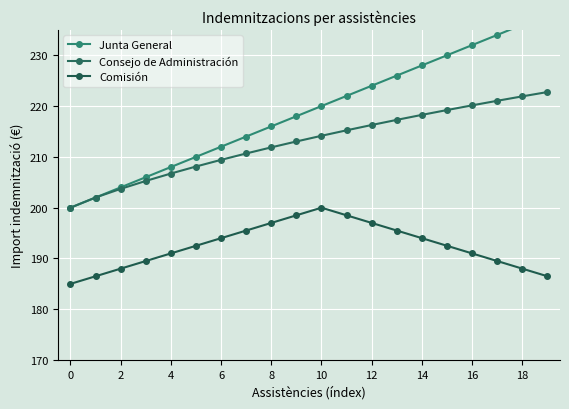

Is this an area chart (filled region under the line)?

No